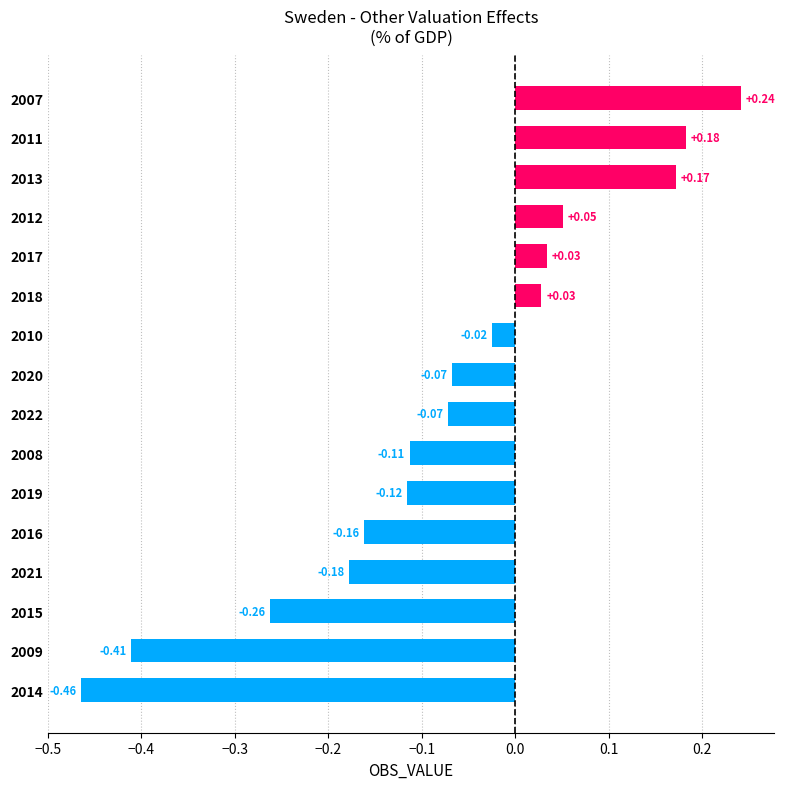

What is the sum of all values?

-1.2